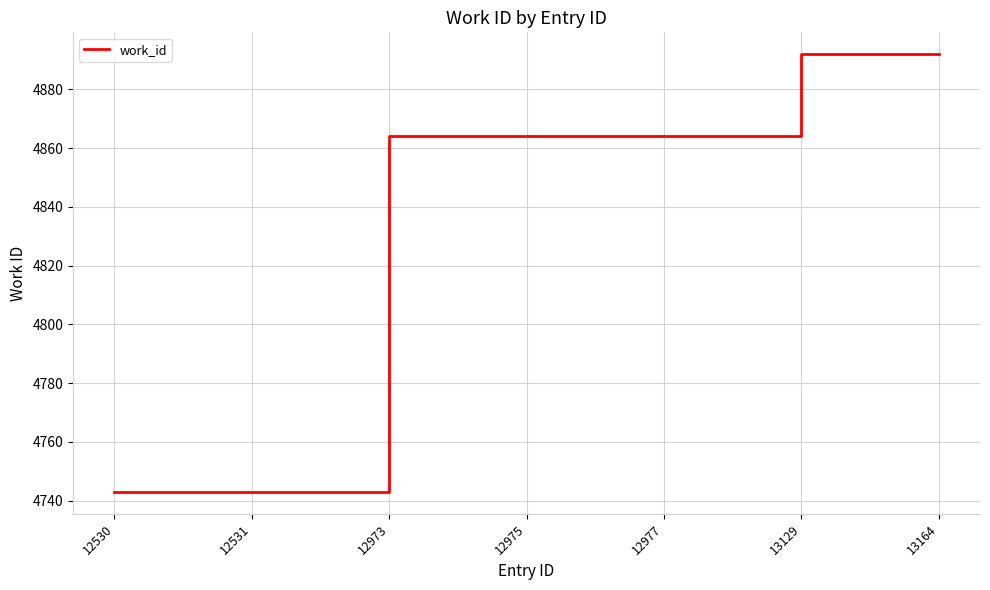

Reading left to right, extract all data points from this chart.

12530=4743	12531=4743	12973=4864	12975=4864	12977=4864	13129=4892	13164=4892